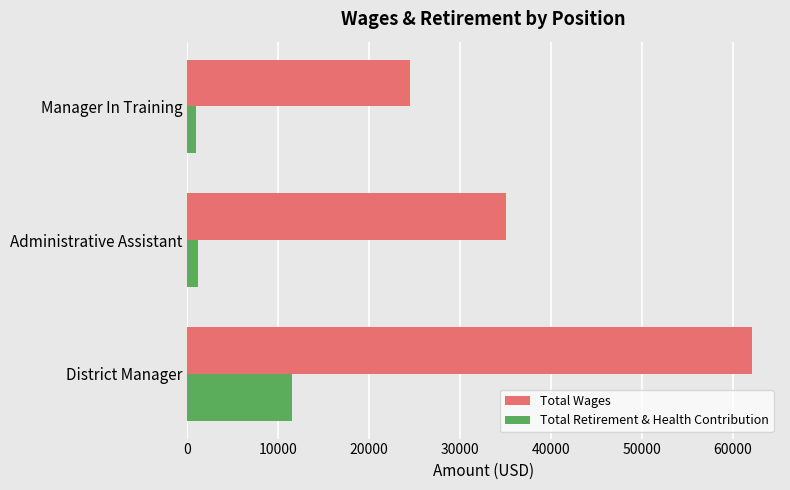

Which series has the widest spread of values?

Total Wages